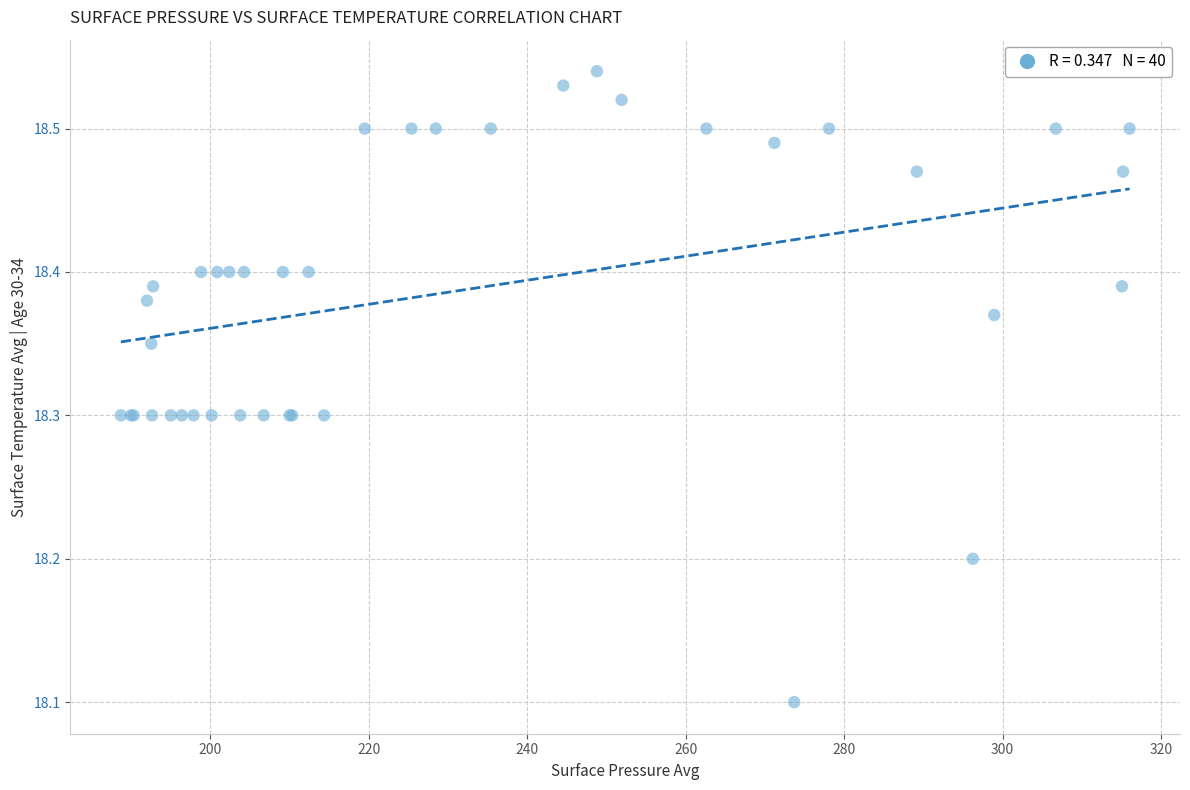

What Y value in the scatter plot is closest to 18?

18.1